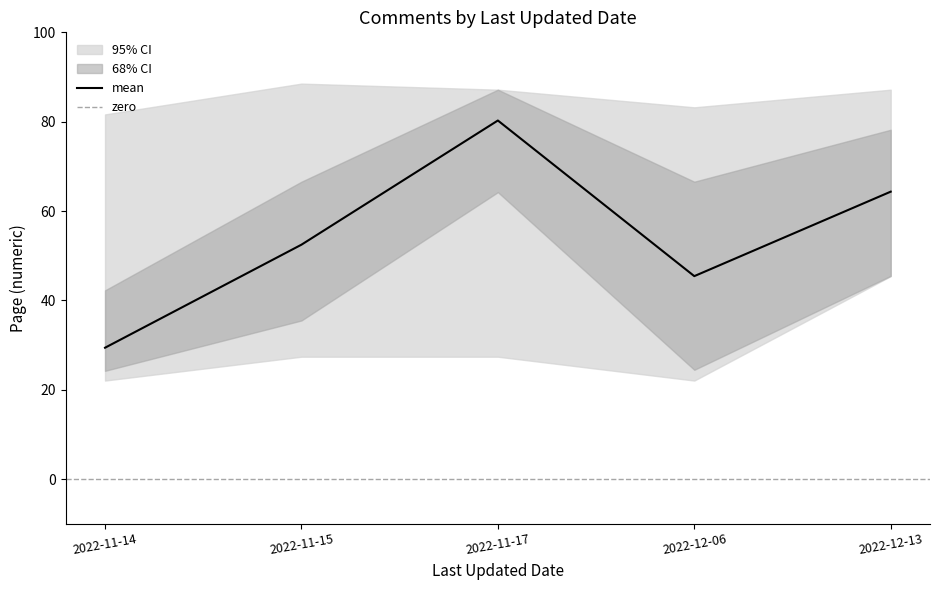

What is the minimum value for upper_95?

81.6